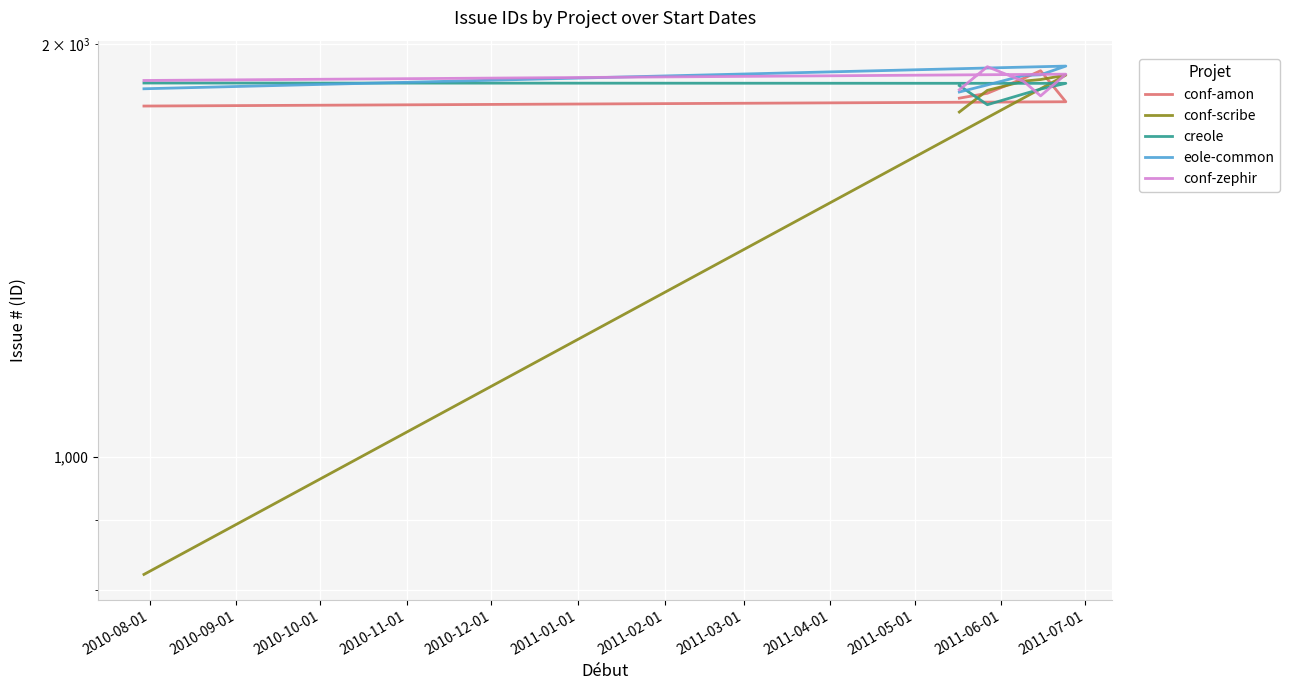

How many data points in conf-scribe are above 1879?

2